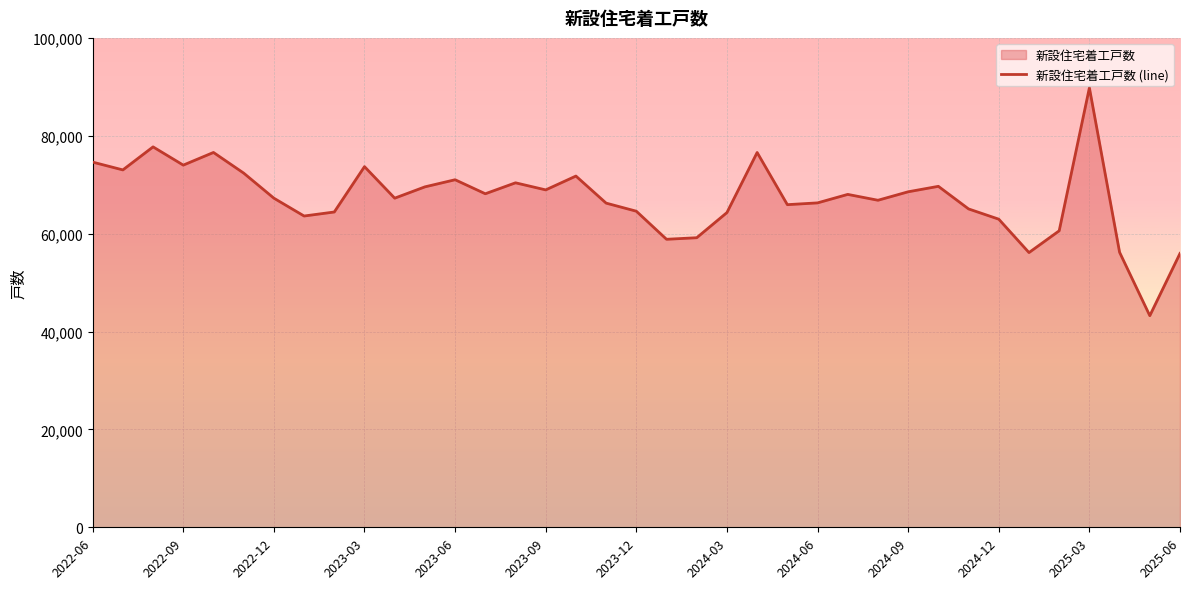

How many interior local valleys (lower than both neighbors) does the data have?

11